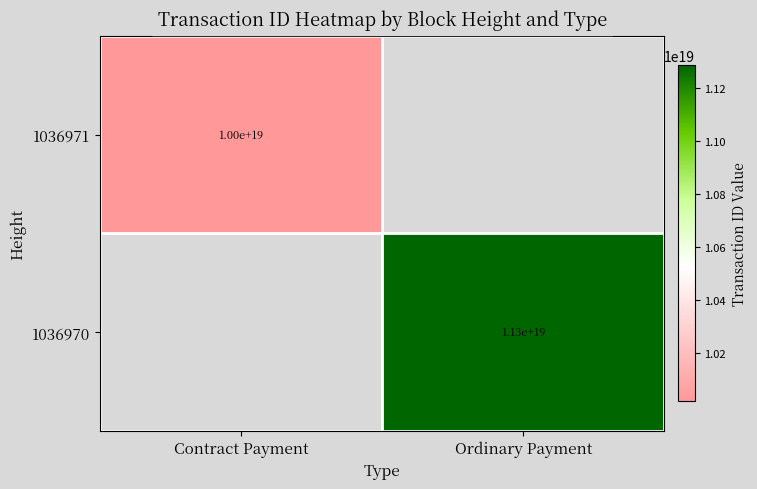

The value of 1036971 at Contract Payment is 5234751668614343680. True or false?

False